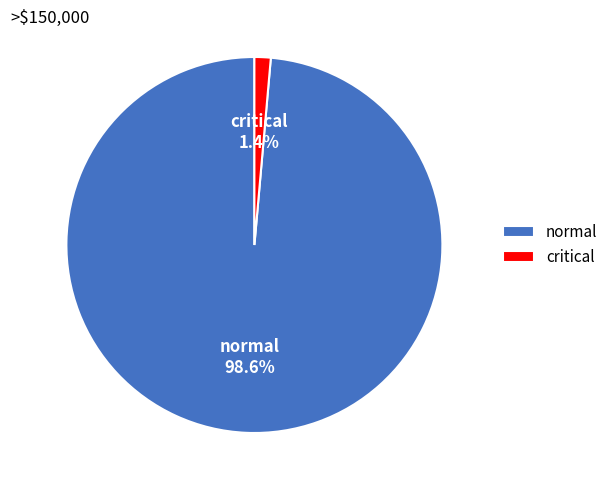

To the nearest percent, what portion does critical represent?

1%